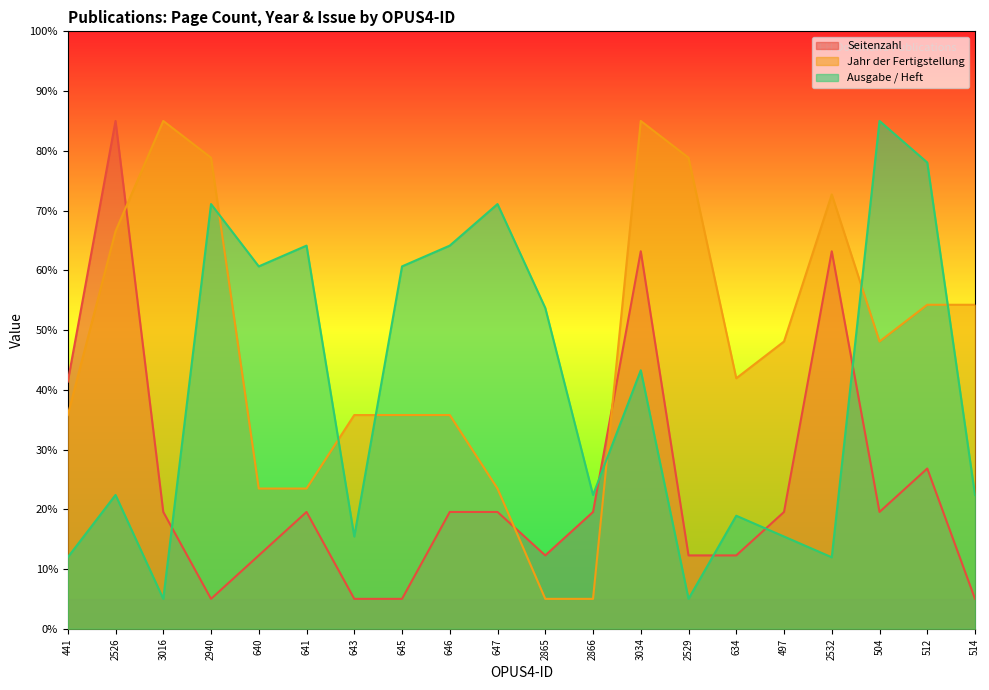

What is the label of the 1st point from the left?

441